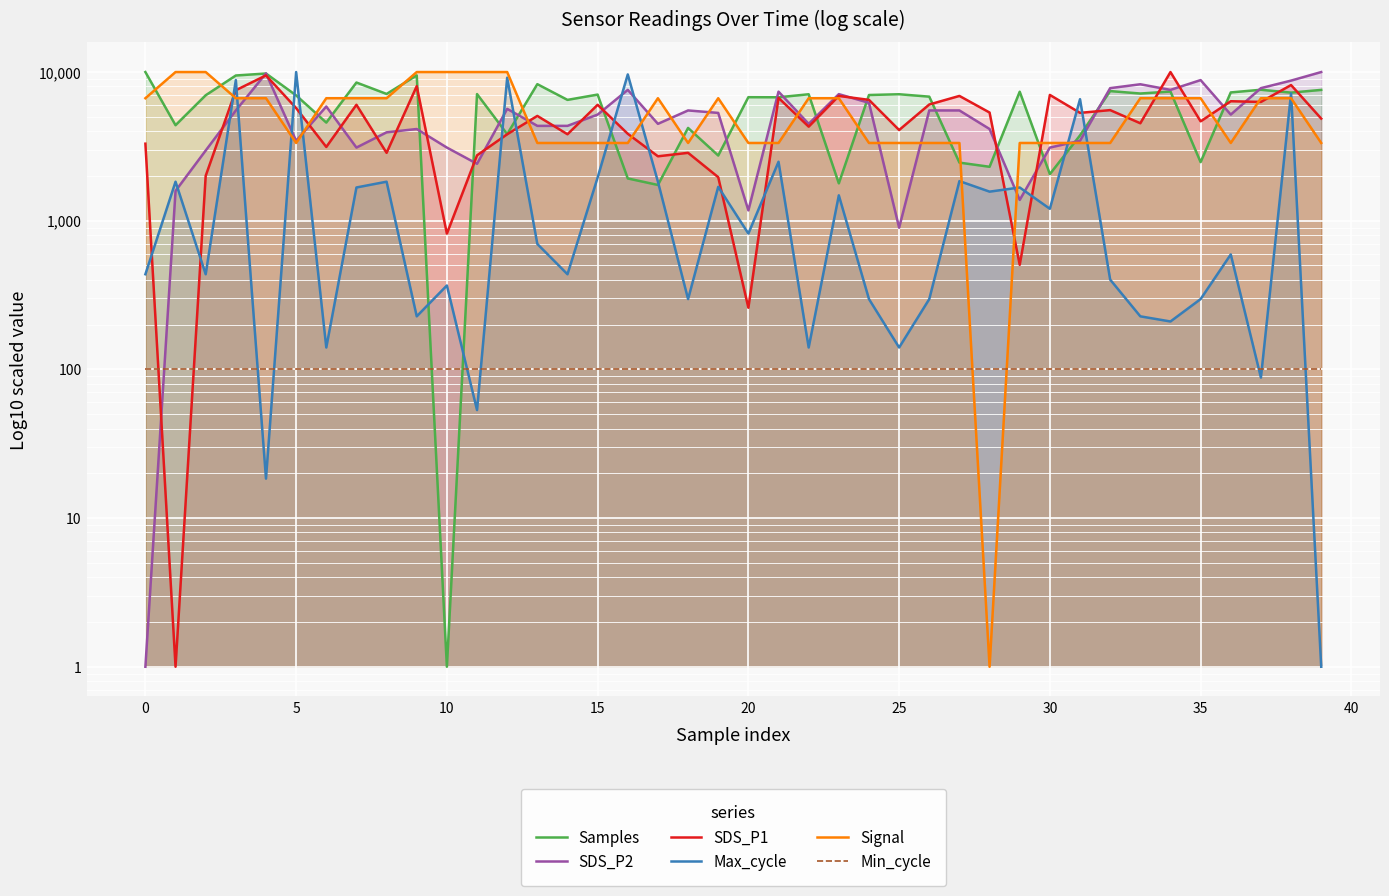

What is the difference between the highest and lowest values at 45?

9999.0